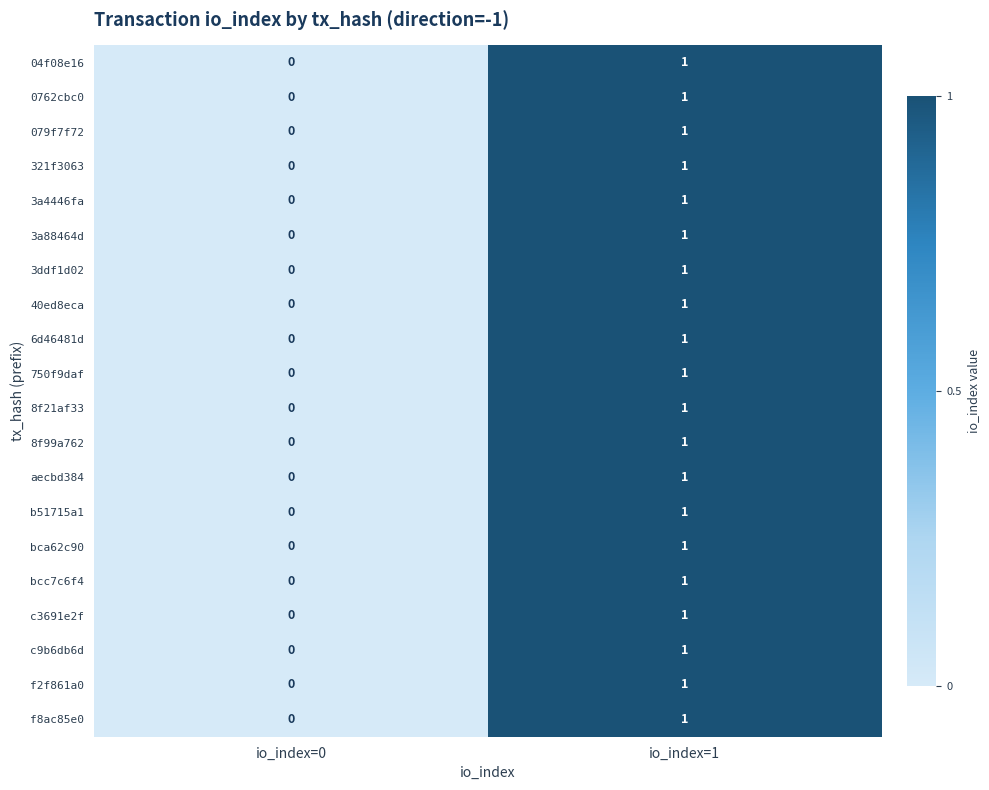

Which category has the highest value in the 3a88464d series?

io_index=1